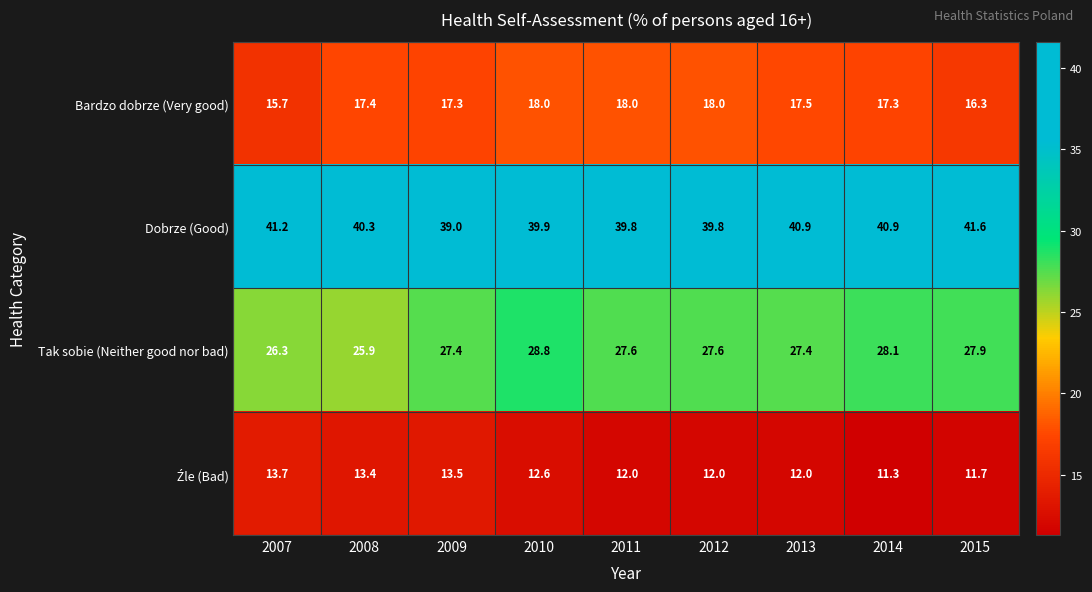

At which label is Dobrze (Good) closest to 40?

2010